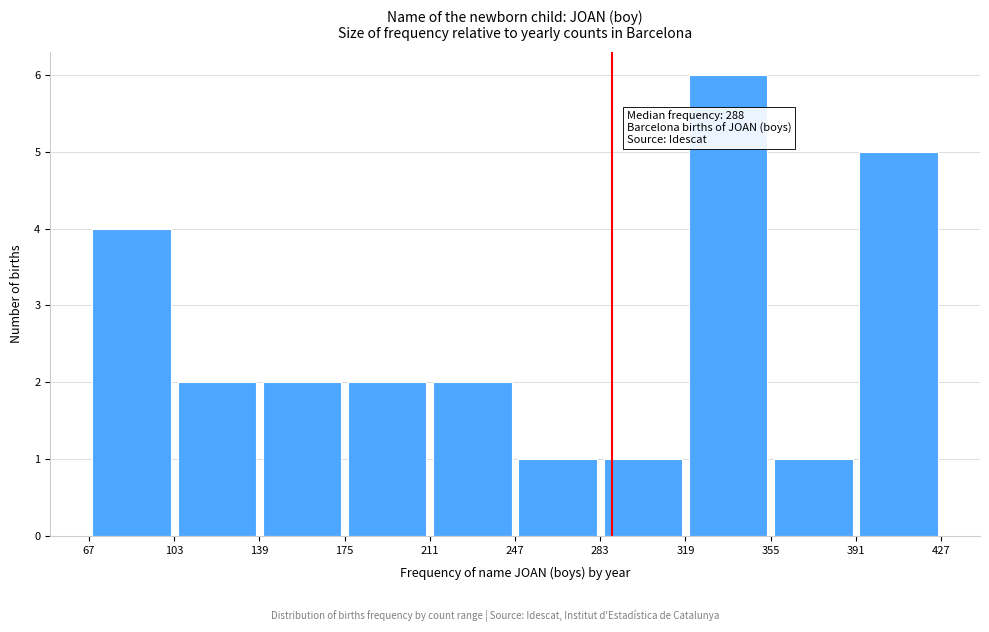

Which range on the x-axis has the tallest bar?

319 to 355